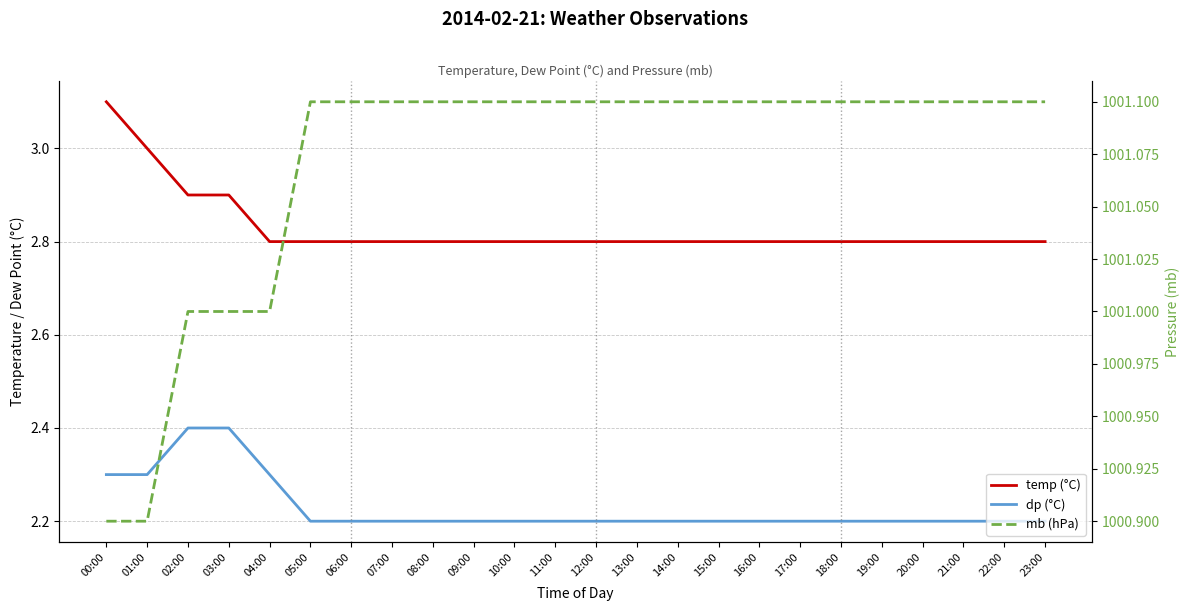

What is the spread (max minus min) of values at 09:00?

998.9